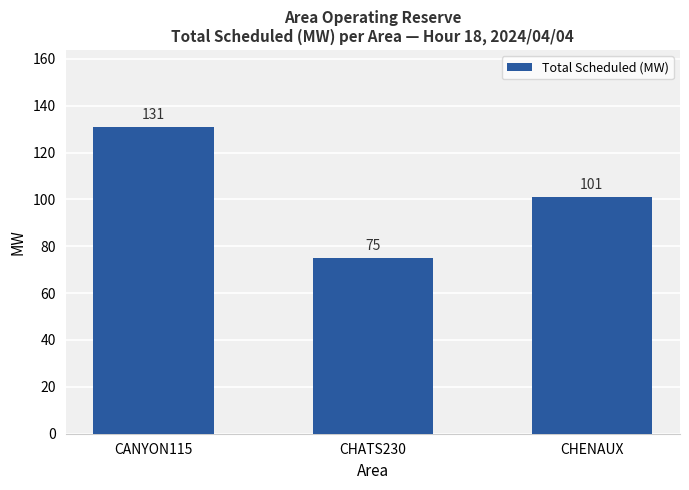

Approximately how many times larger is the value at CHATS230 compared to CHENAUX?

0.7